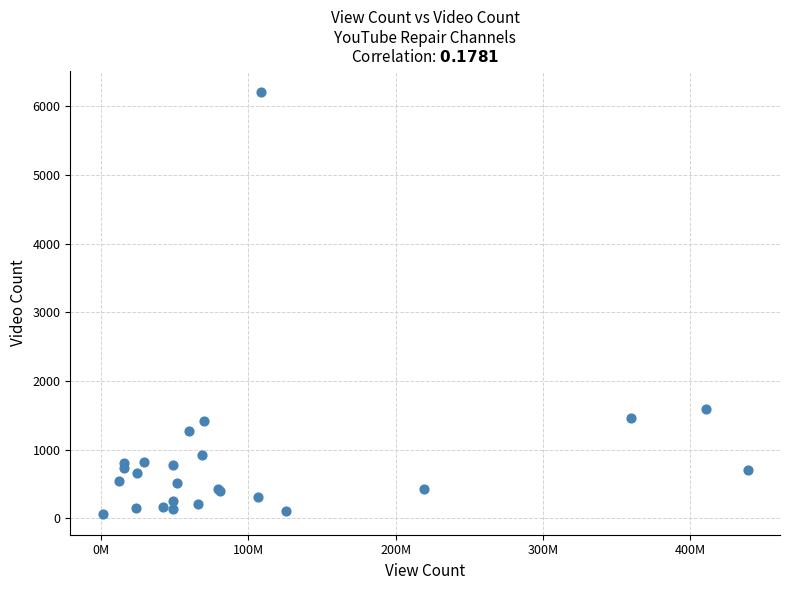

What Y value in the scatter plot is closest to 3140?

1589